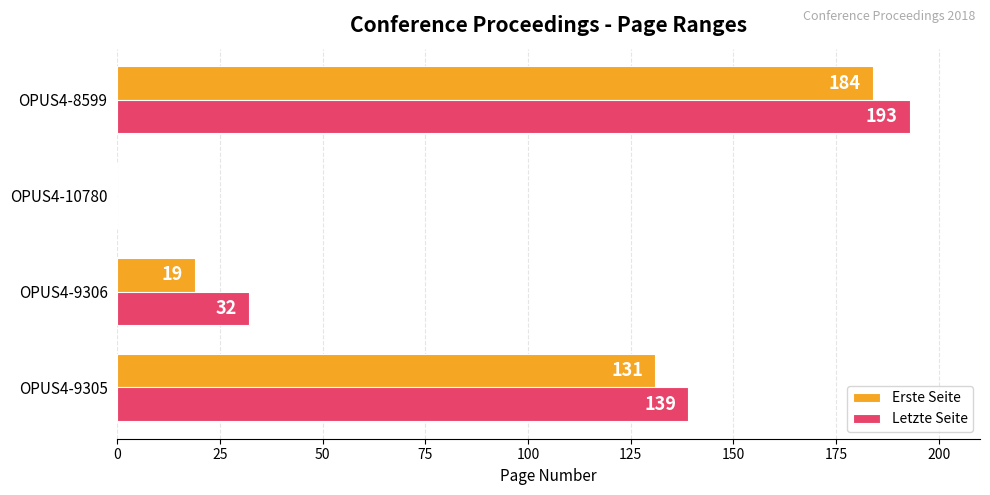

Which category has the highest value in the Letzte Seite series?

OPUS4-8599